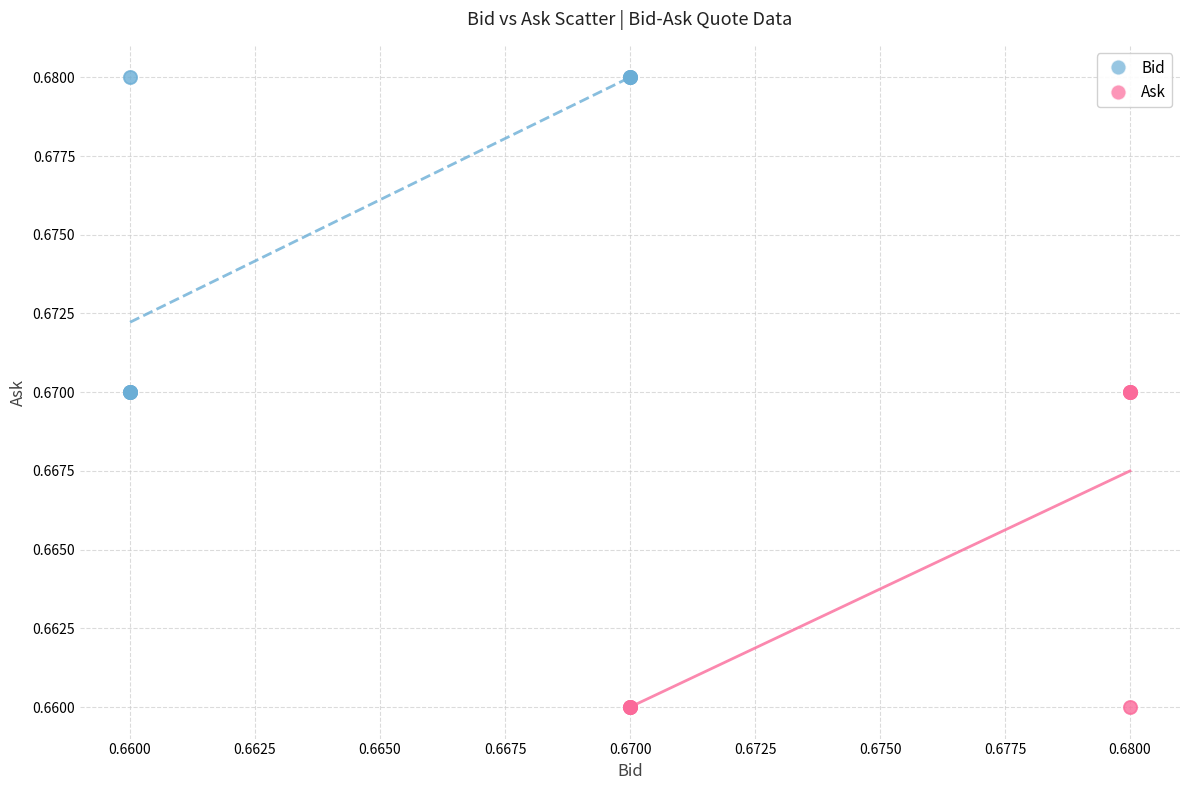

Which series reaches the minimum Y coordinate?

Ask